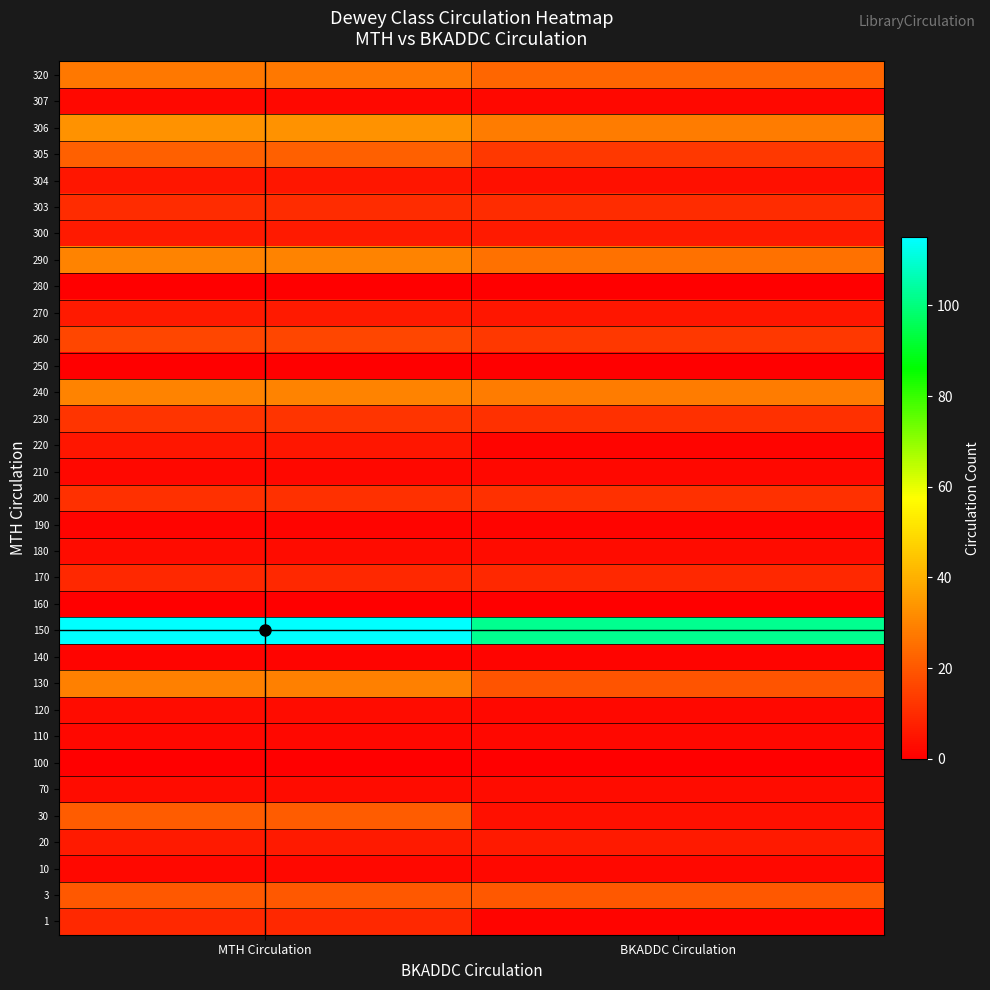

How many data points does each series have?

2